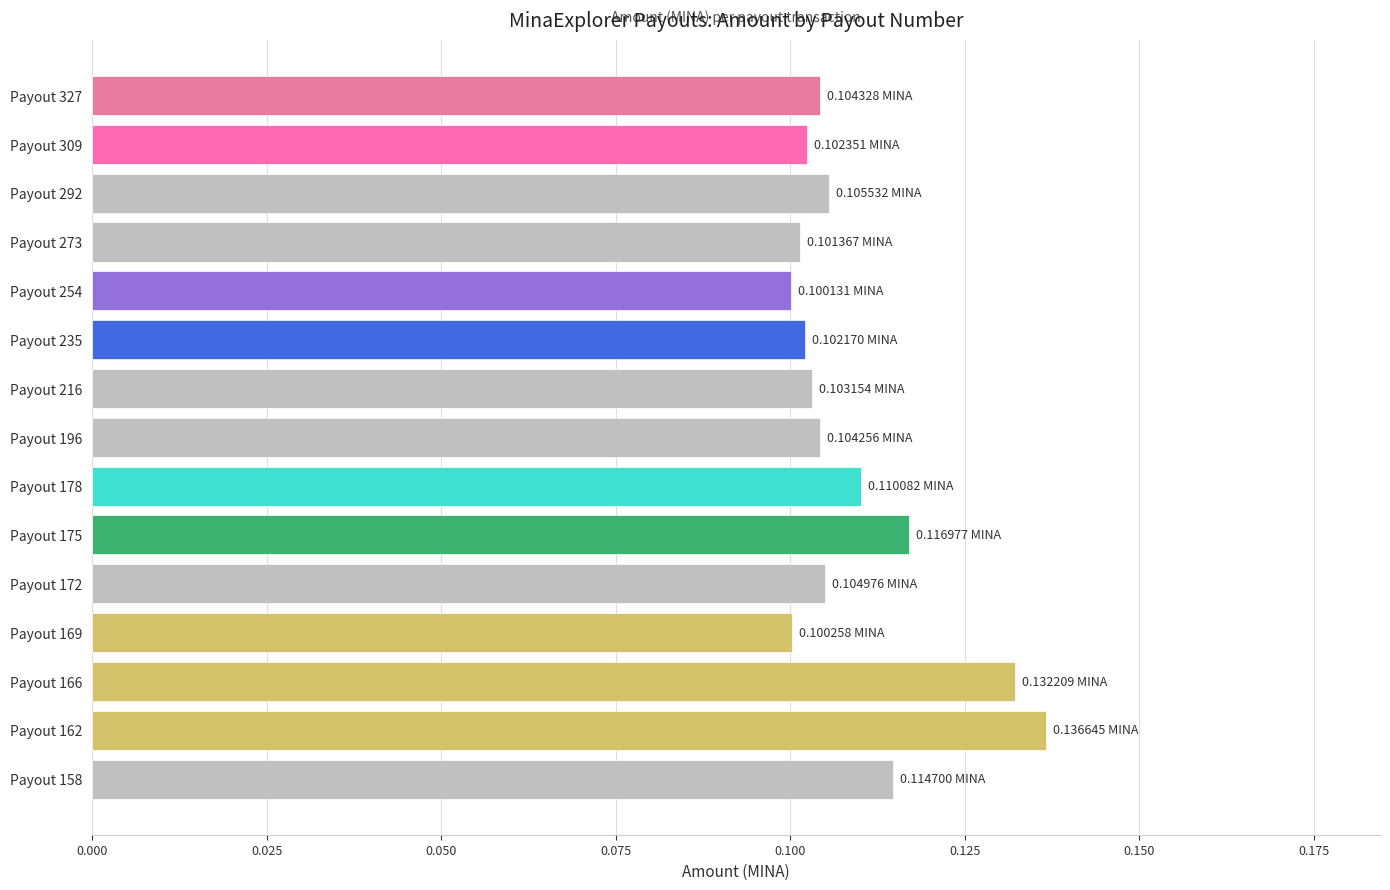

Which has a higher value, Payout 292 or Payout 273?

Payout 292